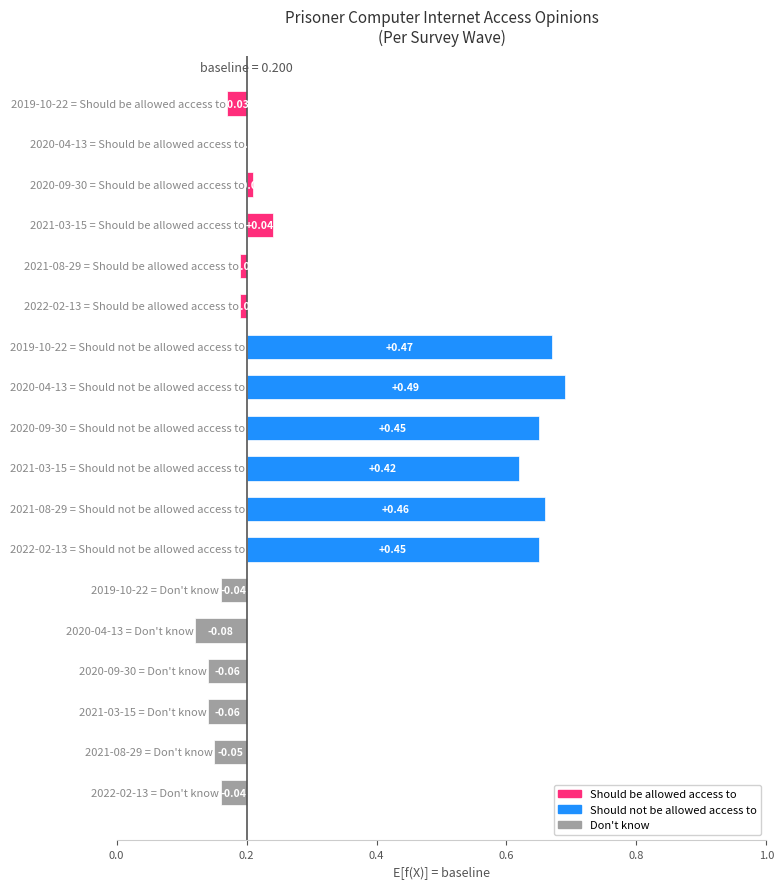

Reading left to right, transcribe all the data shown in this chart.

Should be allowed access to: 0.2	0.2	0.2	0.2	0.2	0.2
Should not be allowed access to: 0.7	0.7	0.7	0.6	0.7	0.7
Don't know: 0.2	0.1	0.1	0.1	0.1	0.2